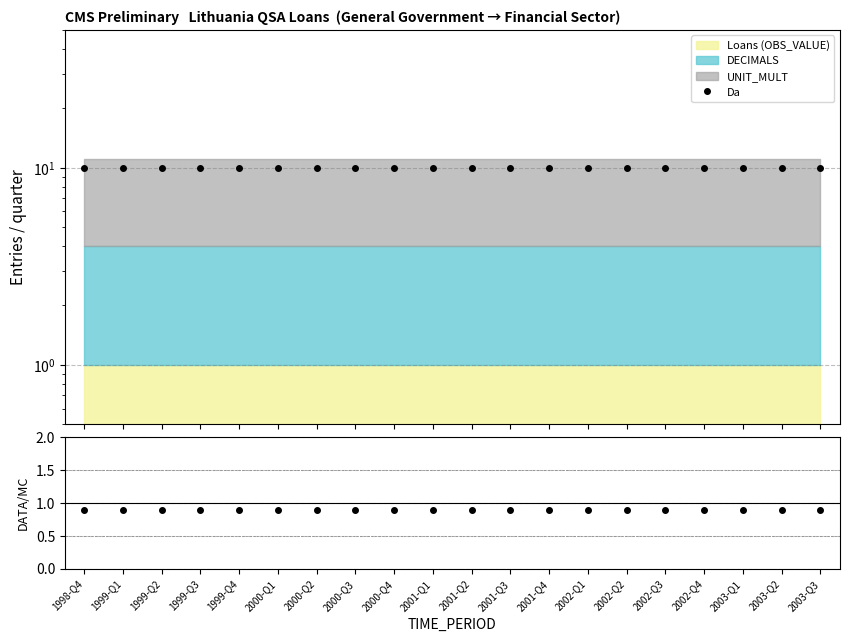

Reading left to right, list all the values displayed in this chart.

Da: 9.9	9.9	9.9	9.9	9.9	9.9	9.9	9.9	9.9	9.9	9.9	9.9	9.9	9.9	9.9	9.9	9.9	9.9	9.9	9.9
DATA/MC: 0.9	0.9	0.9	0.9	0.9	0.9	0.9	0.9	0.9	0.9	0.9	0.9	0.9	0.9	0.9	0.9	0.9	0.9	0.9	0.9